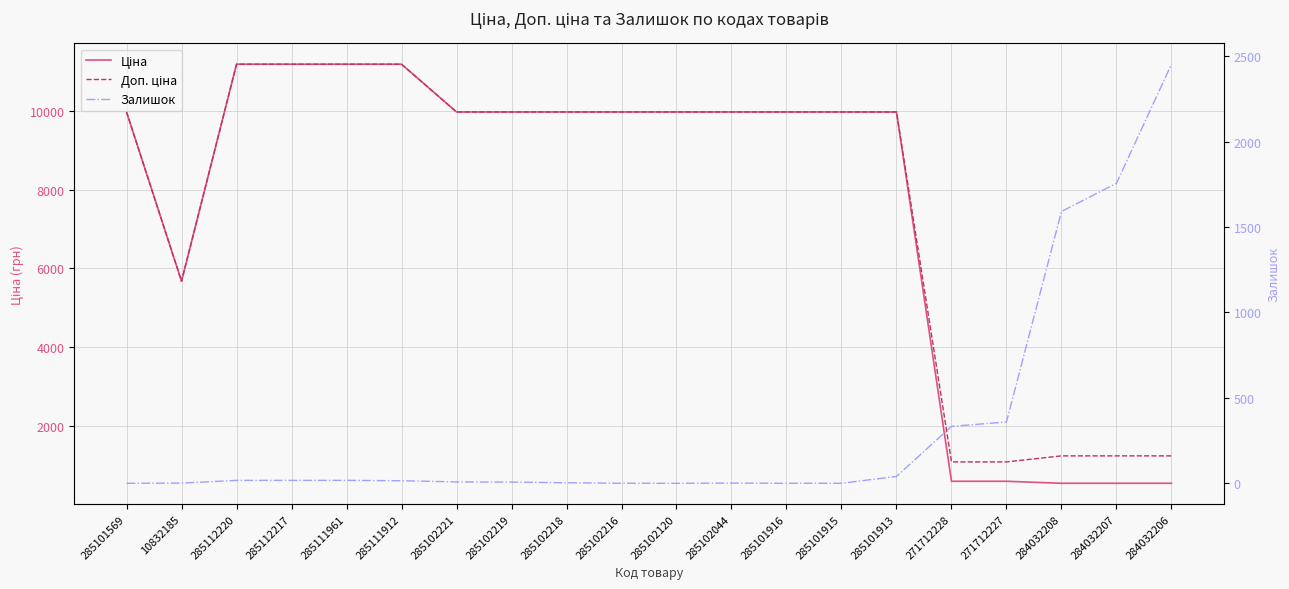

List the labels in order of Ціна value, largest first.

285112220, 285112217, 285111961, 285111912, 285101569, 285102221, 285102219, 285102218, 285102216, 285102120, 285102044, 285101916, 285101915, 285101913, 10832185, 271712228, 271712227, 284032208, 284032207, 284032206